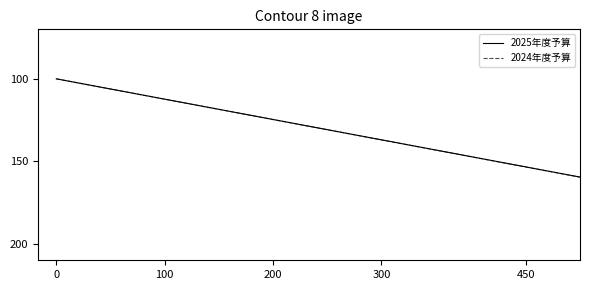

What is the lowest value of the 2025年度予算 series?

100.0